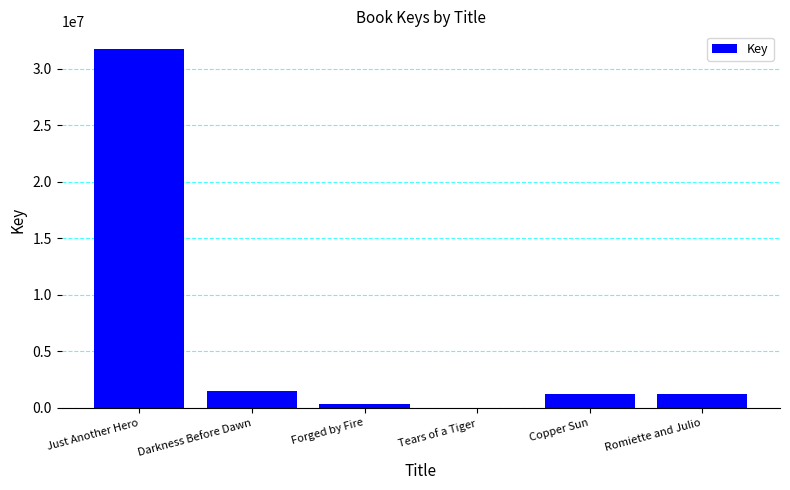

Which label corresponds to the largest value in the chart?

Just Another Hero